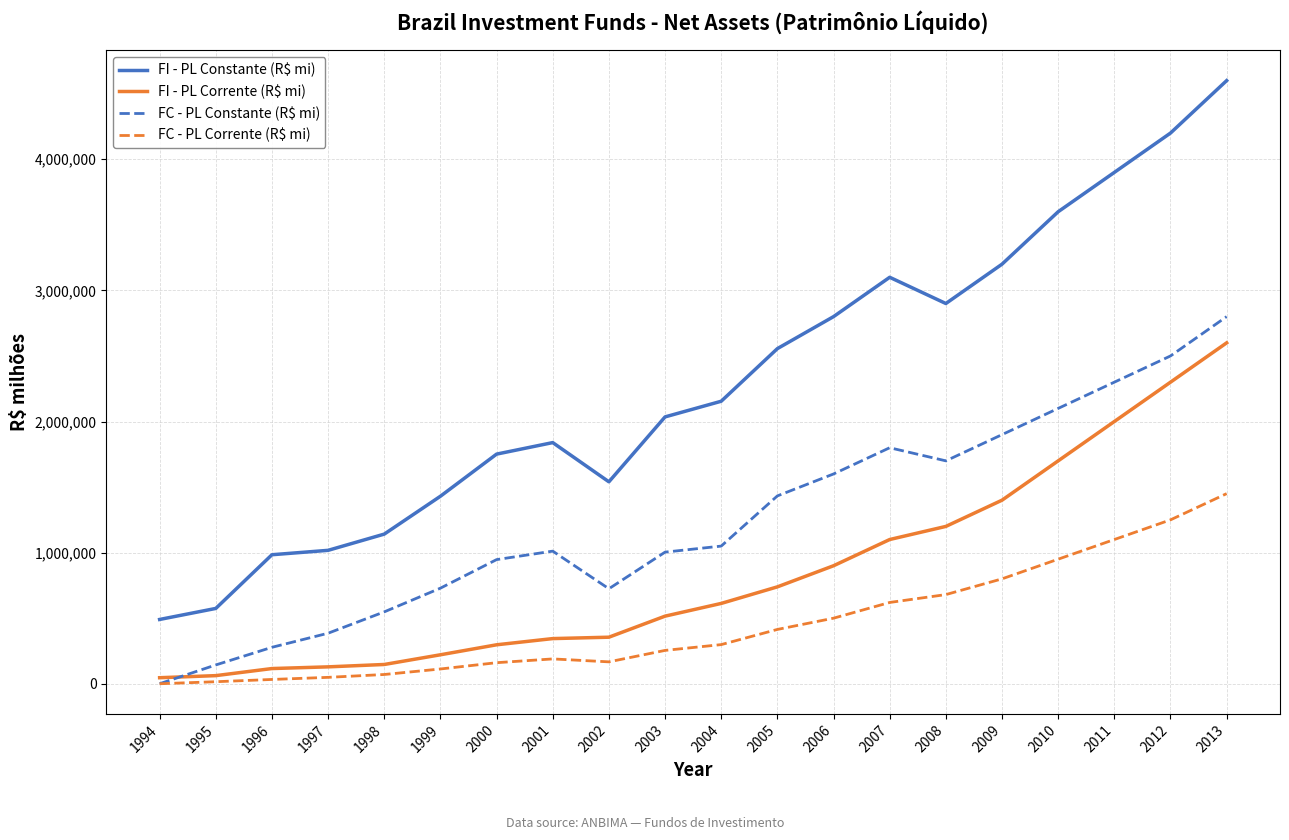

Between 1999 and 2002, which series saw the biggest shift?

FI - PL Corrente (R$ mi)